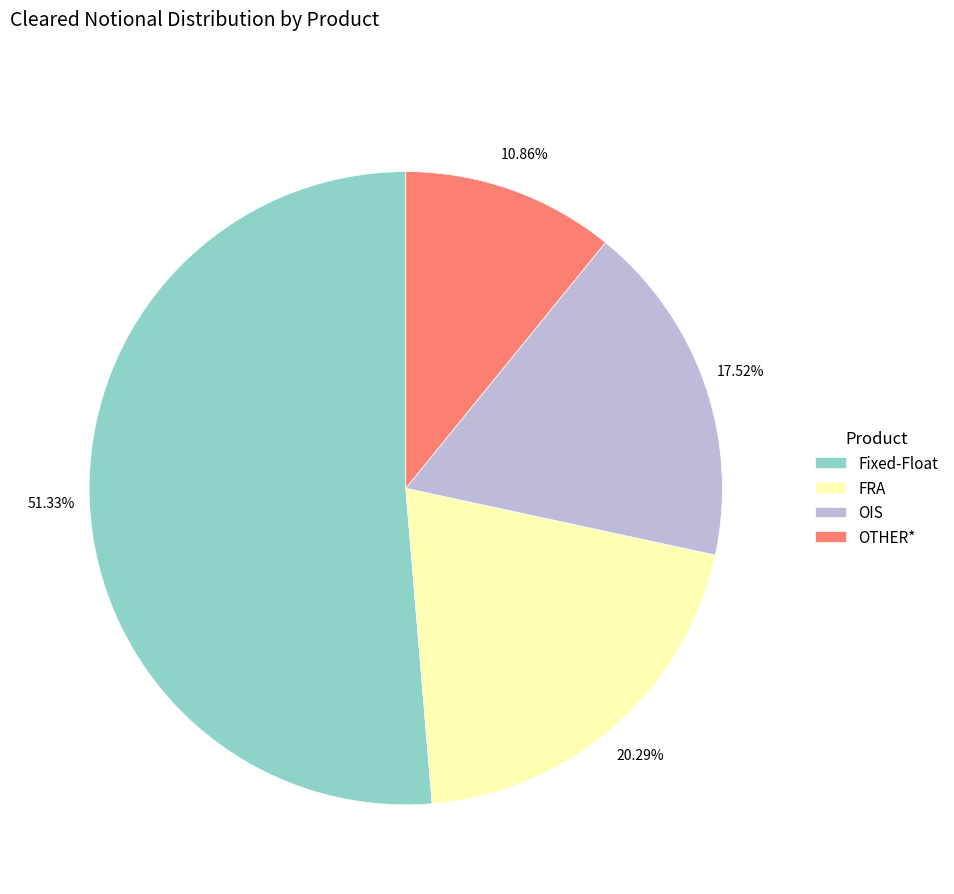

Which slice is the largest?

Fixed-Float